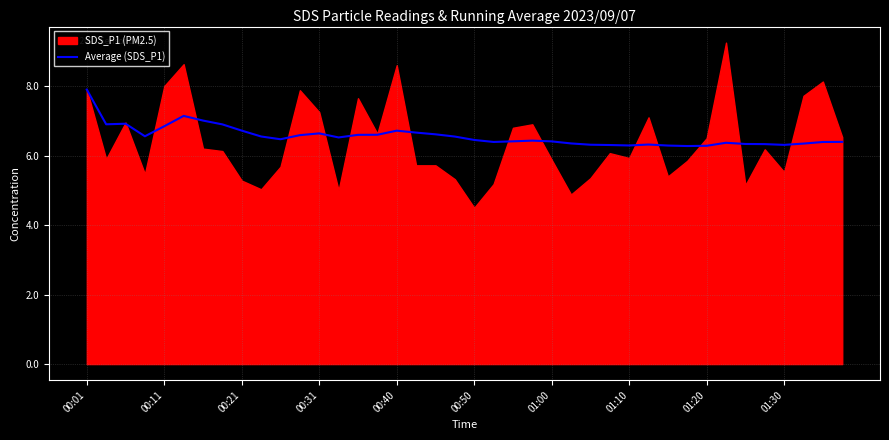

What is the difference between the second highest and second lowest values?

0.9